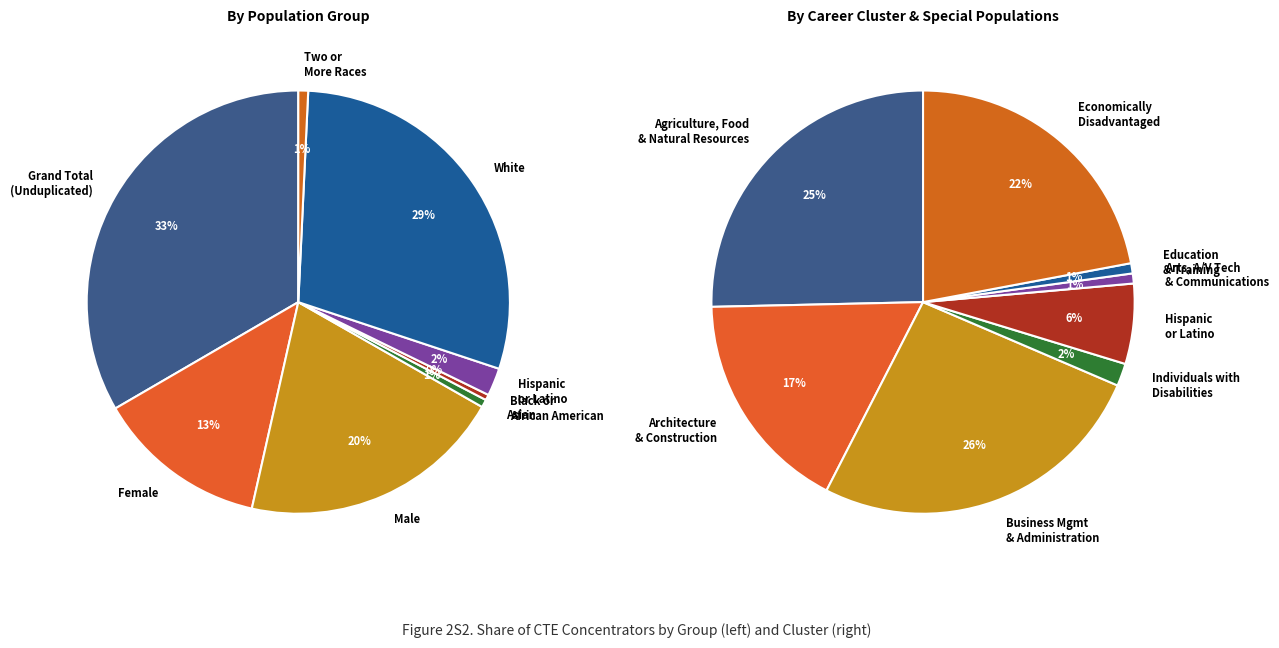

To the nearest percent, what is the difference between the largest and smallest slice percentages?

33%